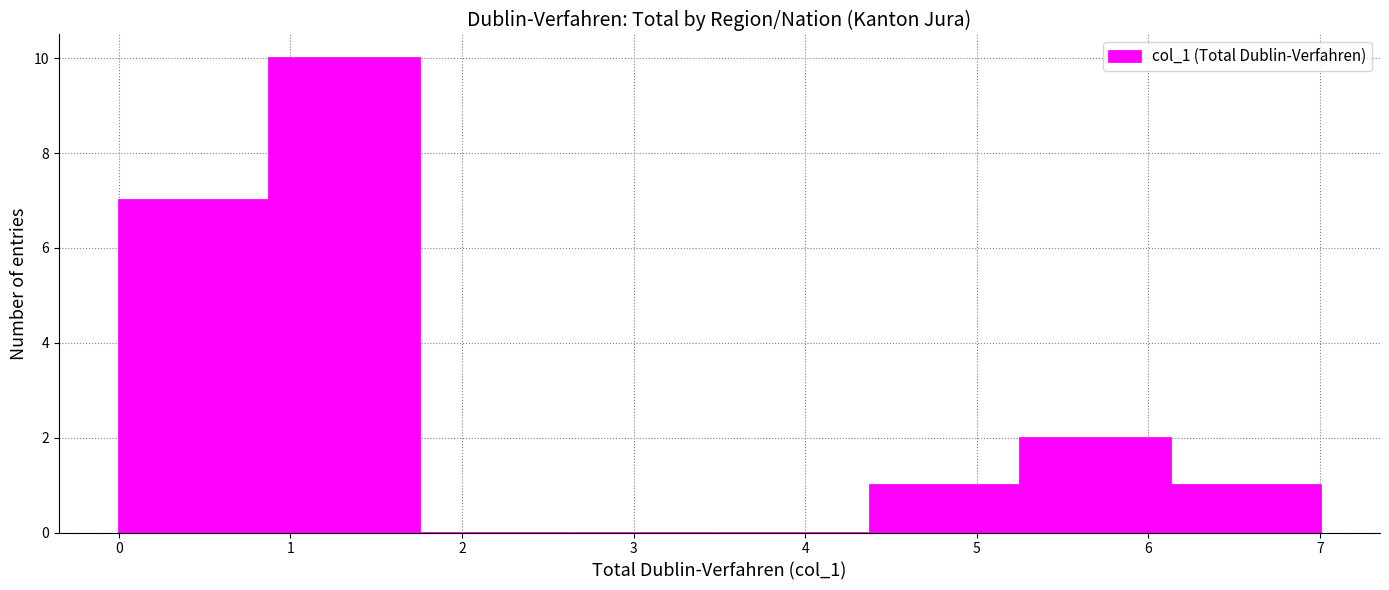

Reading left to right, list every bar in this chart as the range it spans on the x-axis followed by its height. Neither the bar edges nor the heights are printed on the chart, so give them approximately, as read against the axes.

0.0 to 0.9: 7
0.9 to 1.8: 10
1.8 to 2.6: 0
2.6 to 3.5: 0
3.5 to 4.4: 0
4.4 to 5.3: 1
5.3 to 6.1: 2
6.1 to 7.0: 1